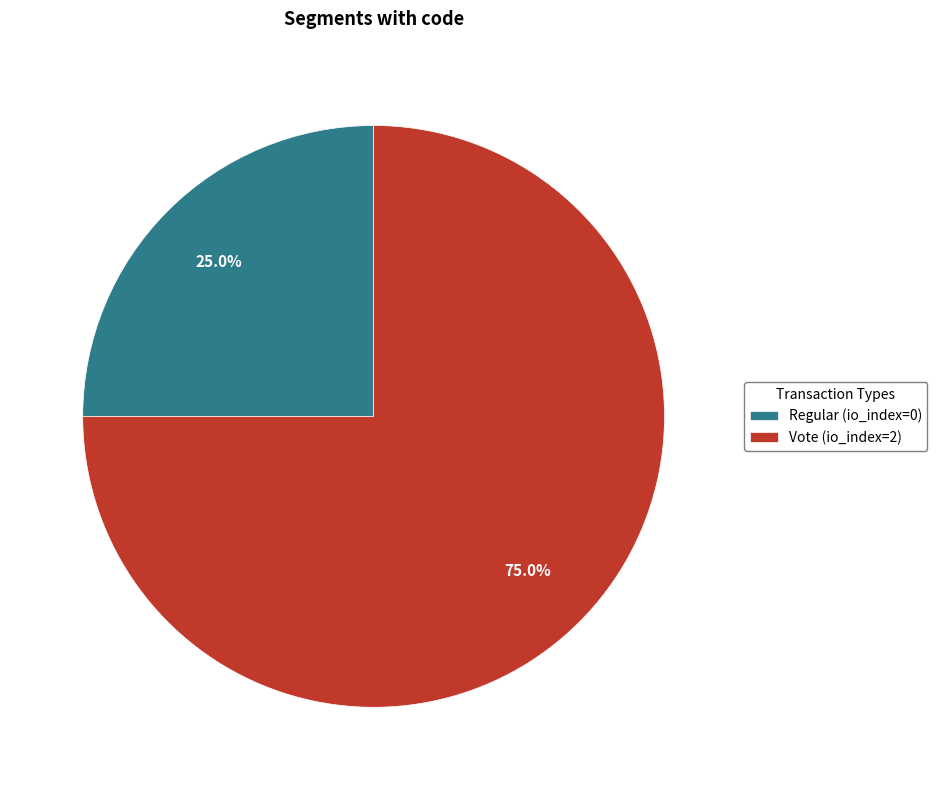

Count the number of slices in the pie.

2